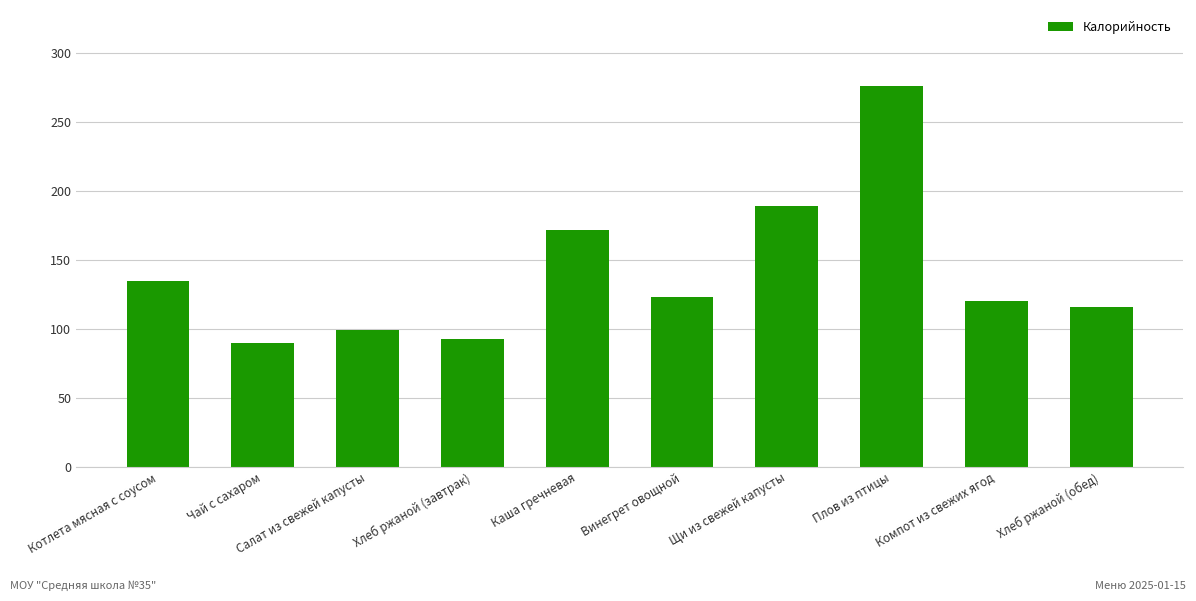

Which label corresponds to the smallest value in the chart?

Чай с сахаром